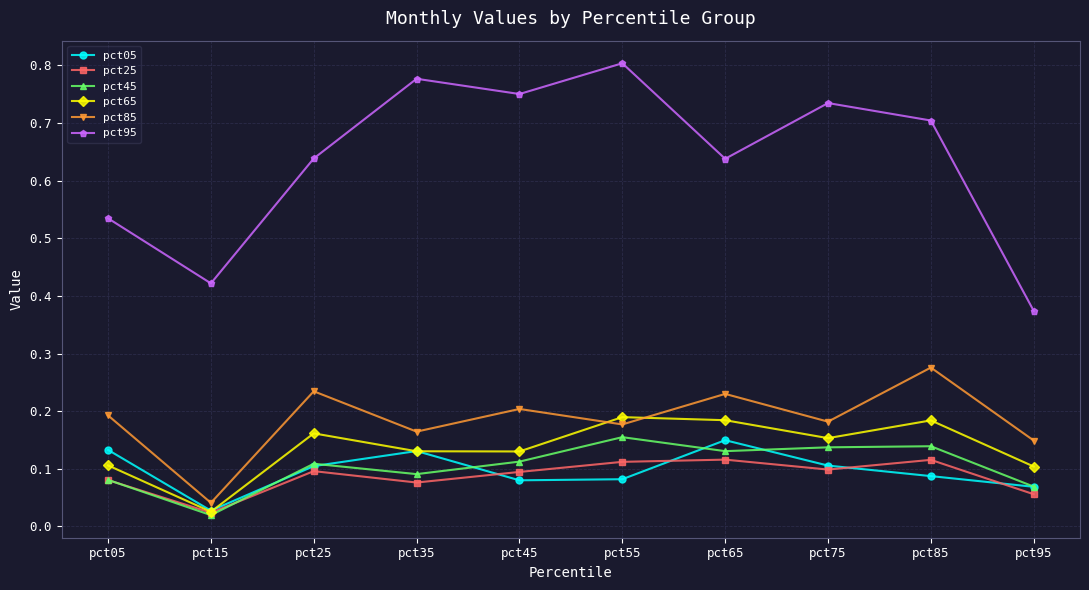

Is the value of pct65 at pct35 greater than the value of pct05 at pct75?

Yes